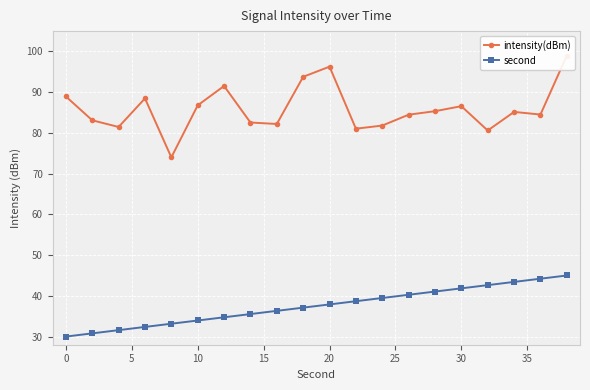

The value of second at 10 is 33.9. True or false?

True